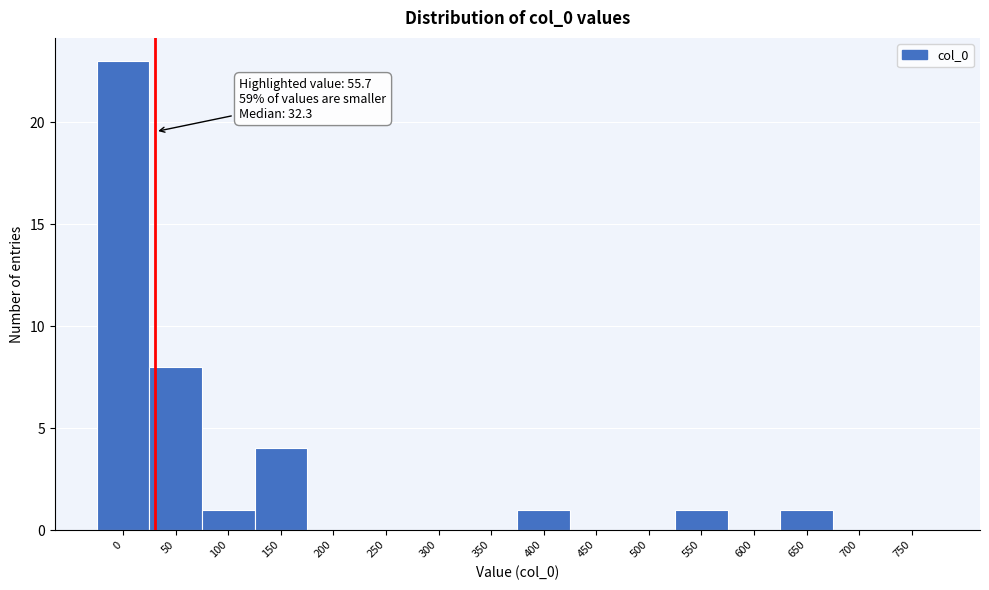

Reading left to right, what are all the values shown in this chart?

0=23	50=8	100=1	150=4	200=0	250=0	300=0	350=0	400=1	450=0	500=0	550=1	600=0	650=1	700=0	750=0